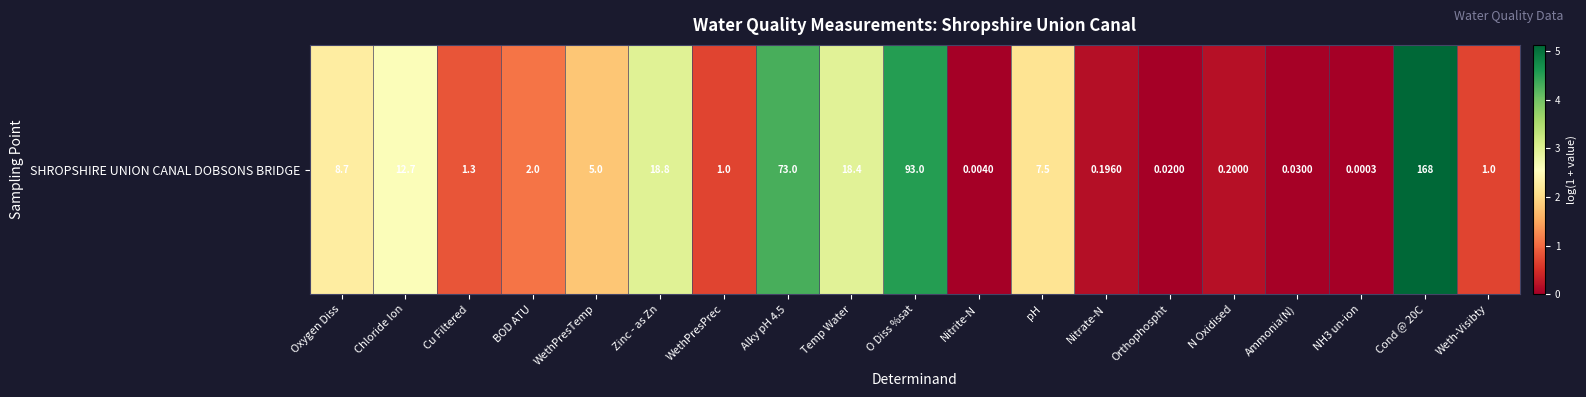

Between Cu Filtered and Nitrate-N, which is larger?

Cu Filtered